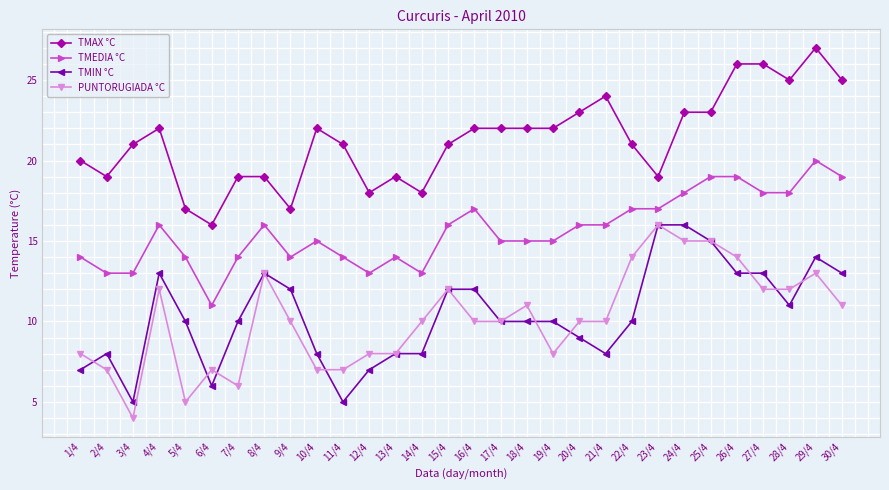

True or false: TMEDIA °C and TMAX °C intersect in this chart.

False